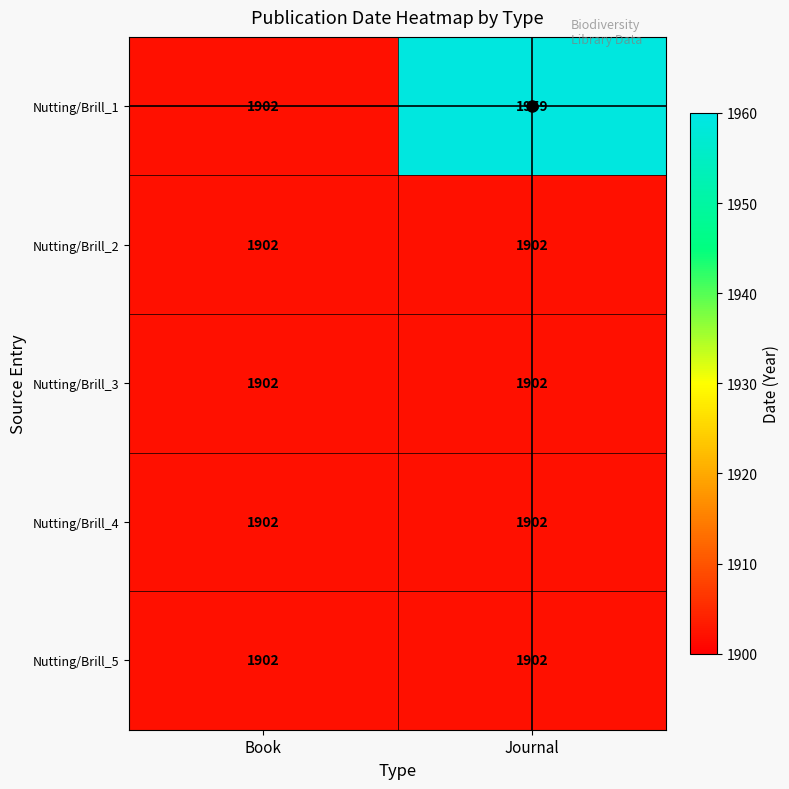

The value of Nutting/Brill_1 at Journal is 1959. True or false?

True